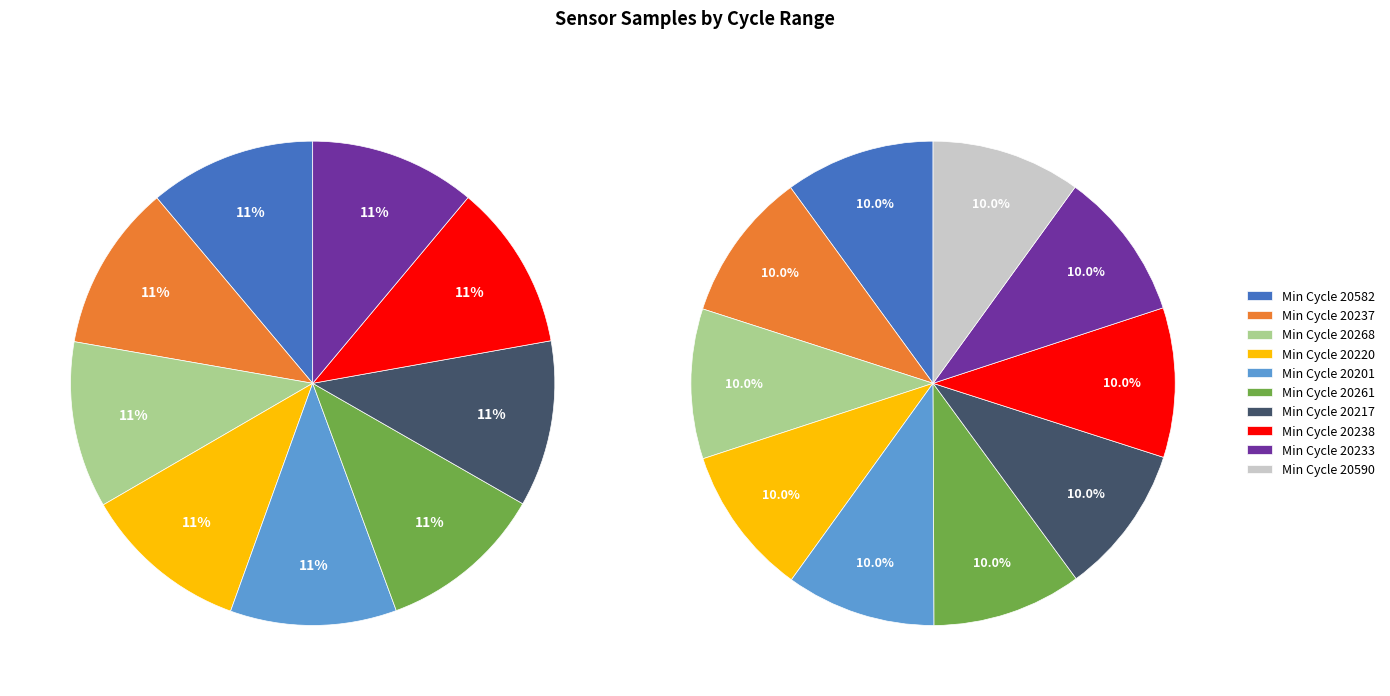

Rank the categories by value from lowest to highest.

28/20590, 28/20233, 28/20238, 28/20217, 28/20261, 28/20201, 28/20220, 28/20268, 28/20237, 28/20582